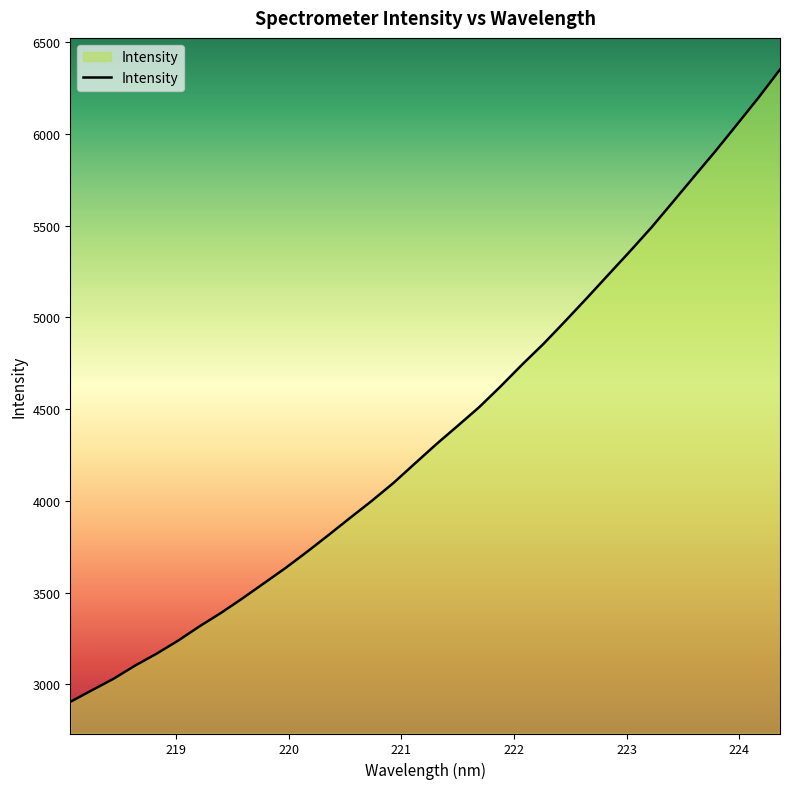

Reading left to right, what are all the values shown in this chart?

2903.9	2967.0	3029.3	3101.1	3166.0	3237.2	3315.6	3389.0	3468.4	3551.0	3633.9	3722.3	3813.7	3907.2	3999.2	4096.0	4202.4	4308.2	4408.8	4510.7	4624.3	4743.2	4856.9	4979.5	5104.3	5231.6	5358.6	5488.6	5627.8	5768.2	5907.6	6052.4	6198.5	6351.8